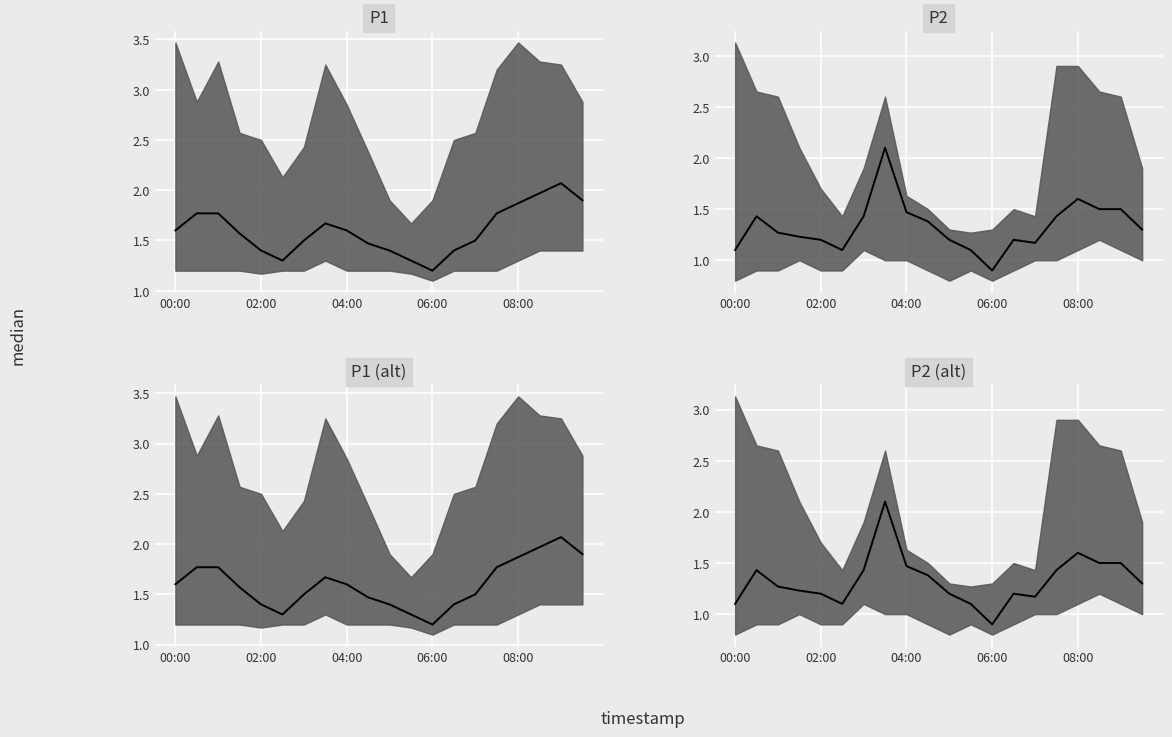

What is the total value across all series at 02:00?

6.4